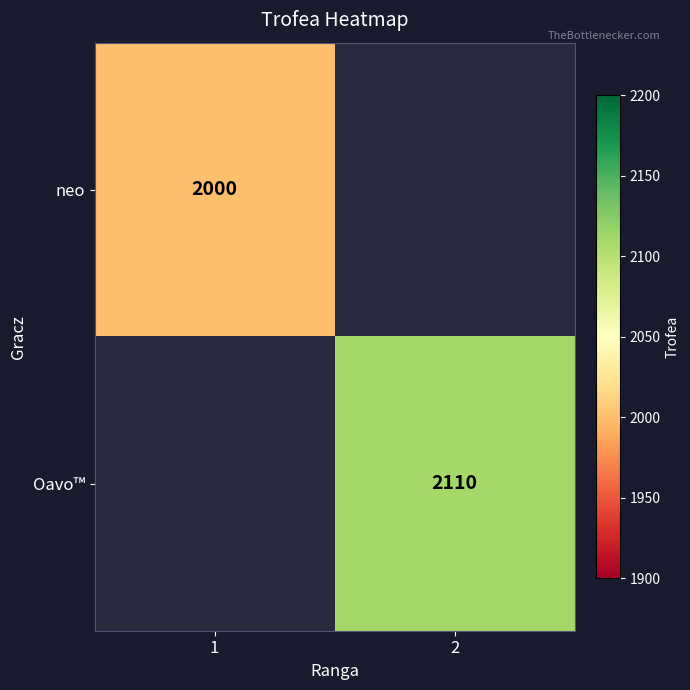

The Oavo™ series shows 530 at 2. True or false?

False